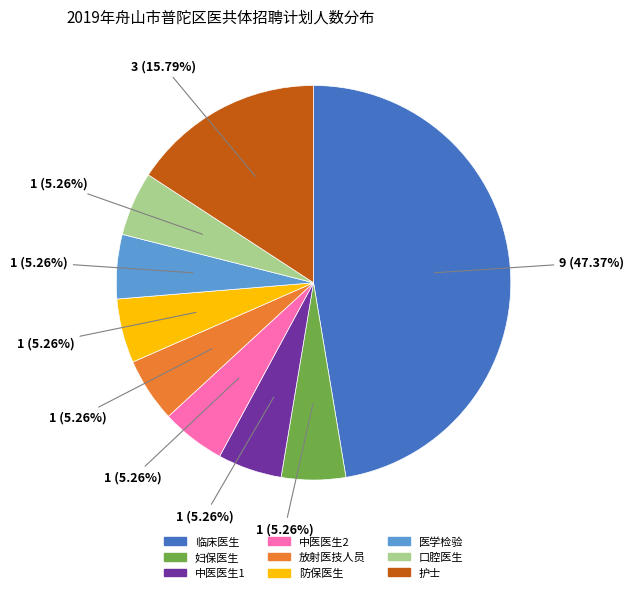

Between 临床医生 and 口腔医生, which is larger?

临床医生